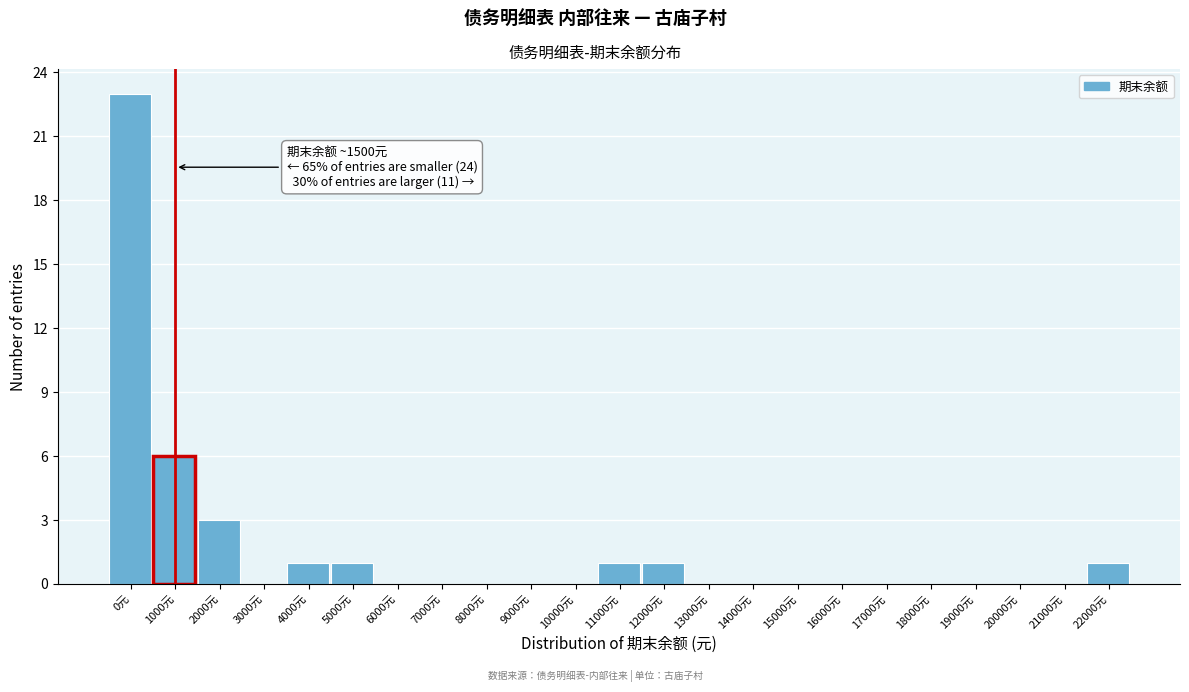

Reading left to right, what are all the values shown in this chart?

0元=23	1000元=6	2000元=3	3000元=0	4000元=1	5000元=1	6000元=0	7000元=0	8000元=0	9000元=0	10000元=0	11000元=1	12000元=1	13000元=0	14000元=0	15000元=0	16000元=0	17000元=0	18000元=0	19000元=0	20000元=0	21000元=0	22000元=1